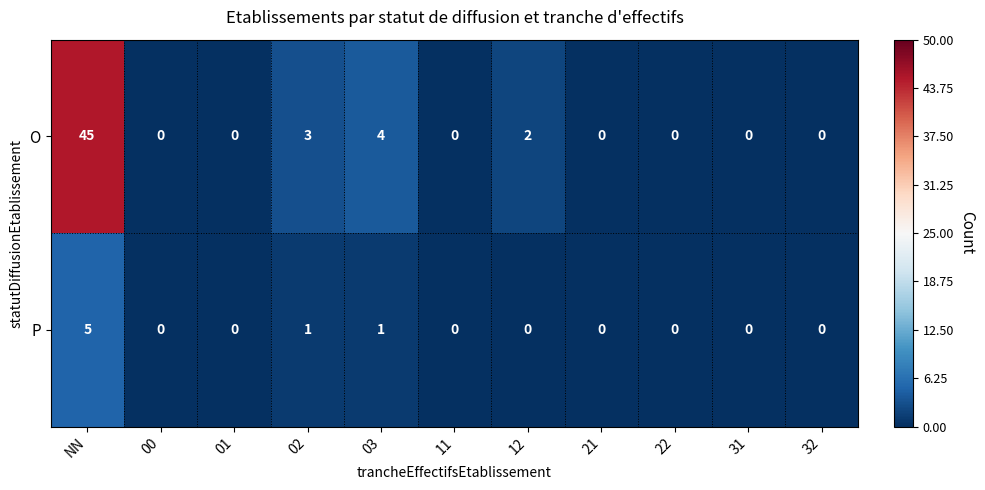

What is the total value across all series at NN?

50